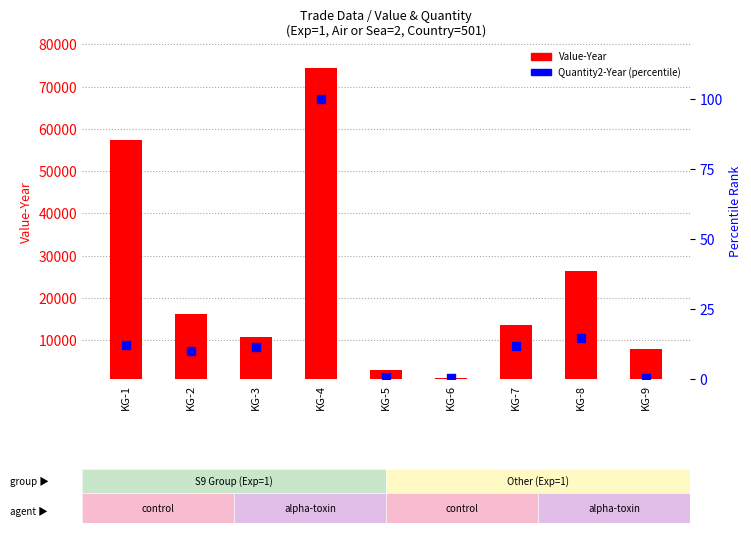

Which series has the largest Y range (max minus min)?

Value-Year